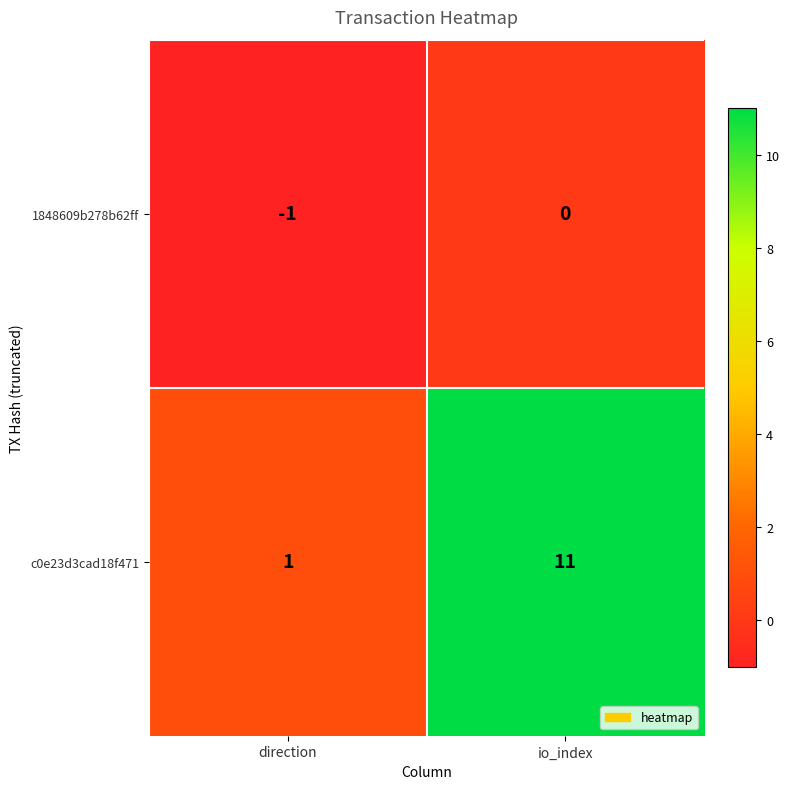

At how many categories does at least one series exceed 10?

1